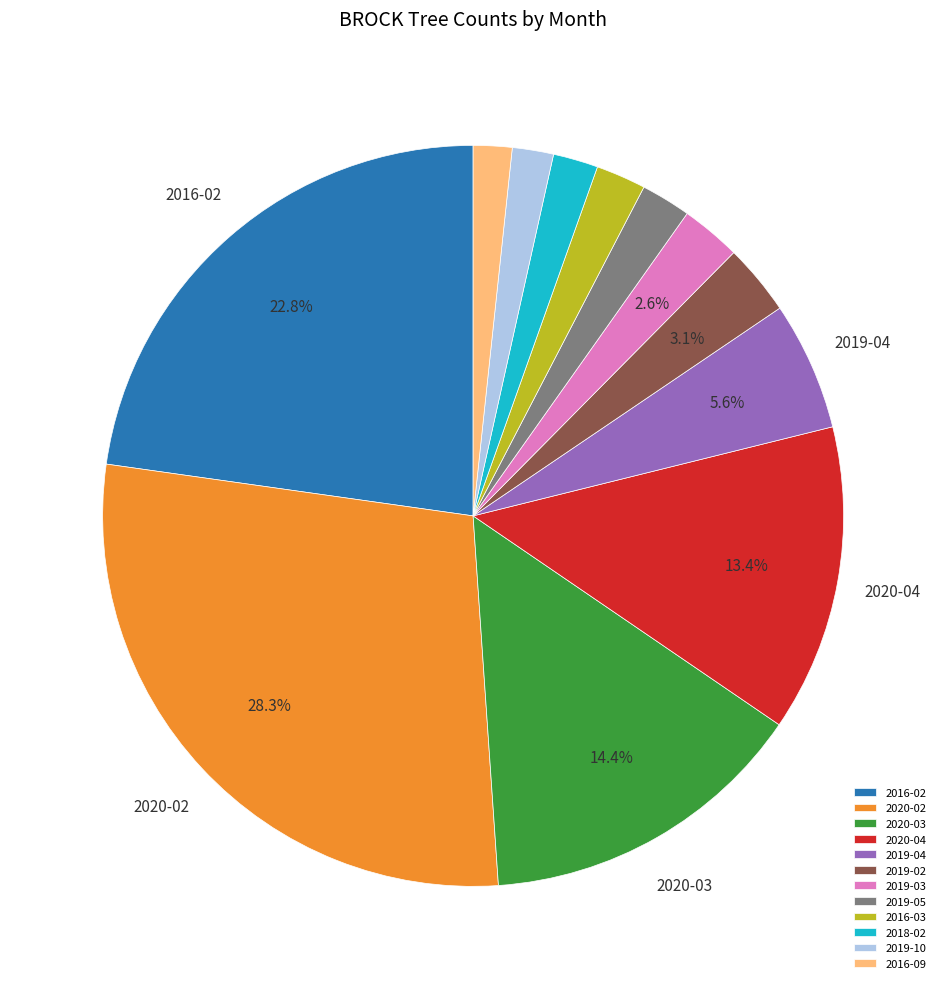

Is there any slice that represents more than half of the pie?

No